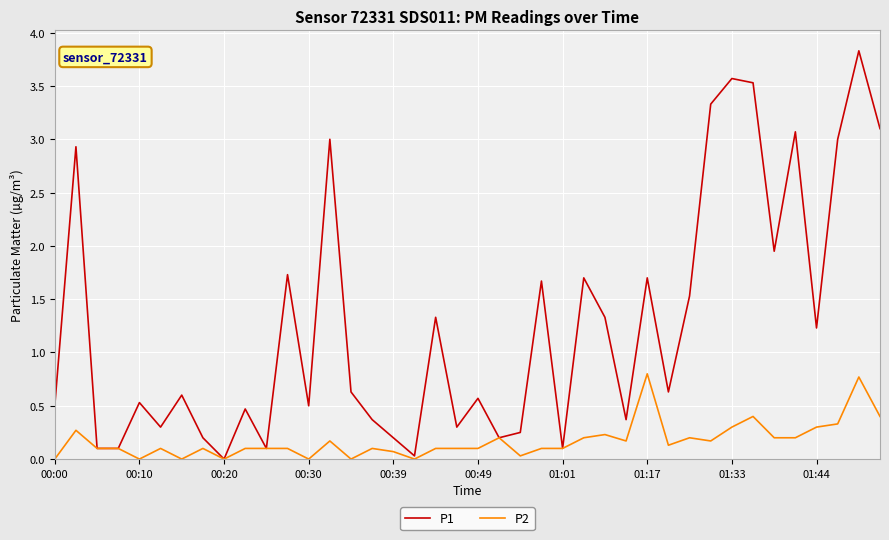

Which series has the largest range (max minus min)?

P1